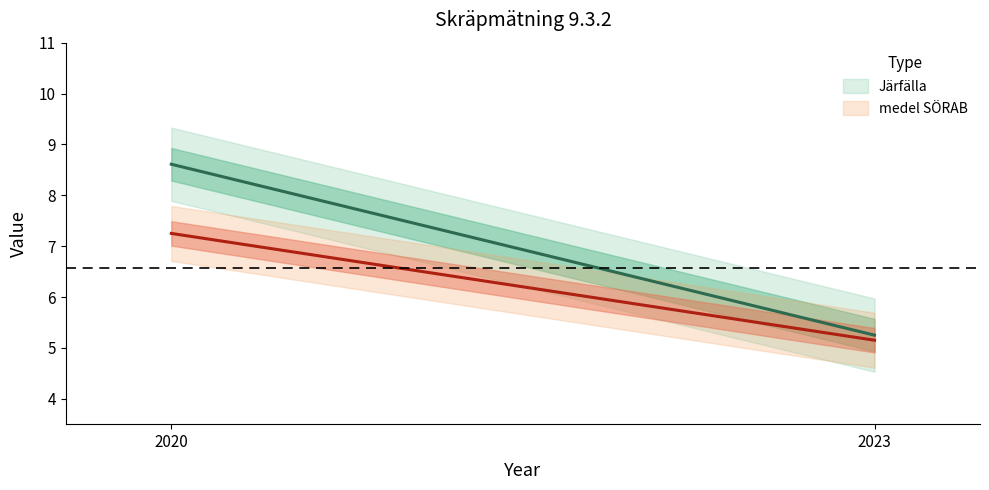

List the series in order of their peak value, highest first.

Järfälla, medel SÖRAB